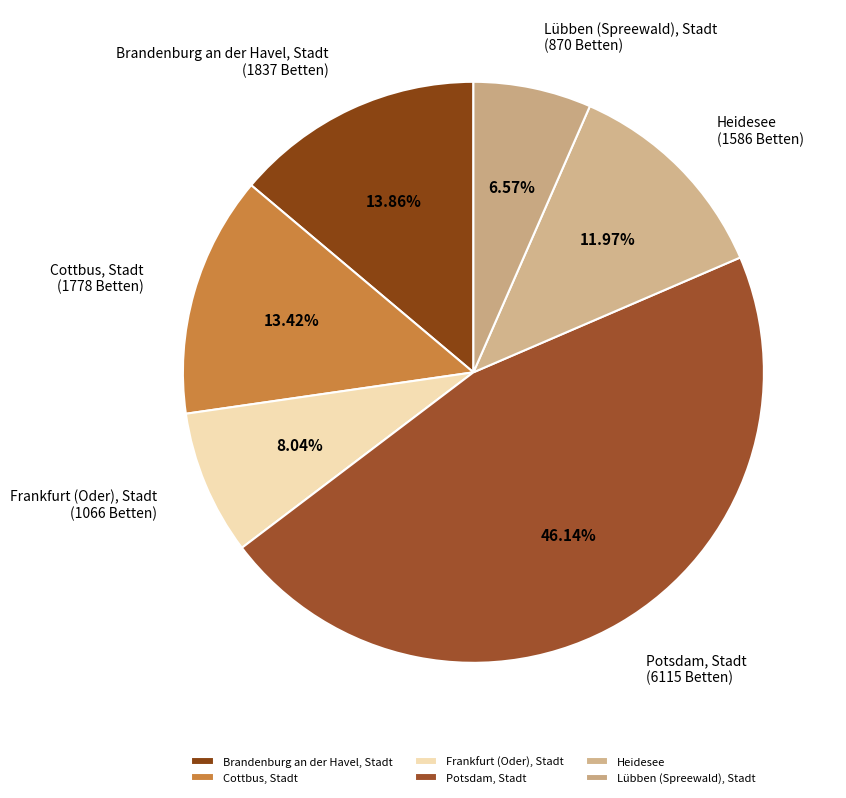

To the nearest percent, what portion does Lübben (Spreewald), Stadt represent?

7%